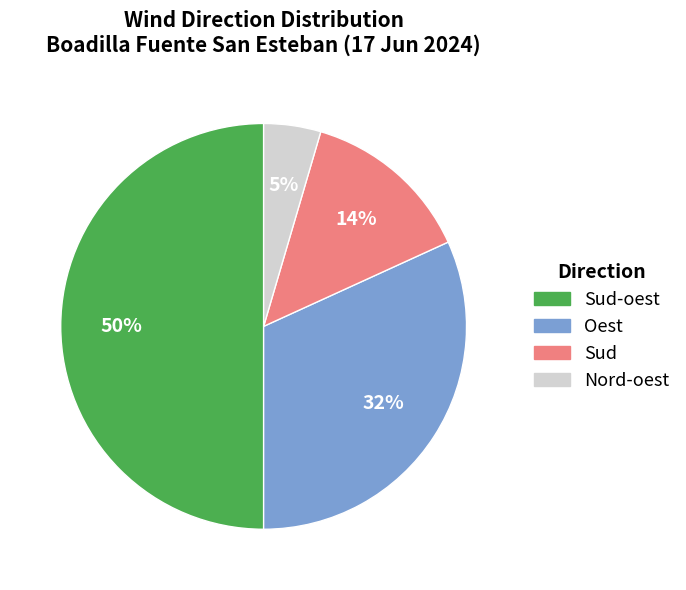

To the nearest percent, what is the average slice percentage?

25%